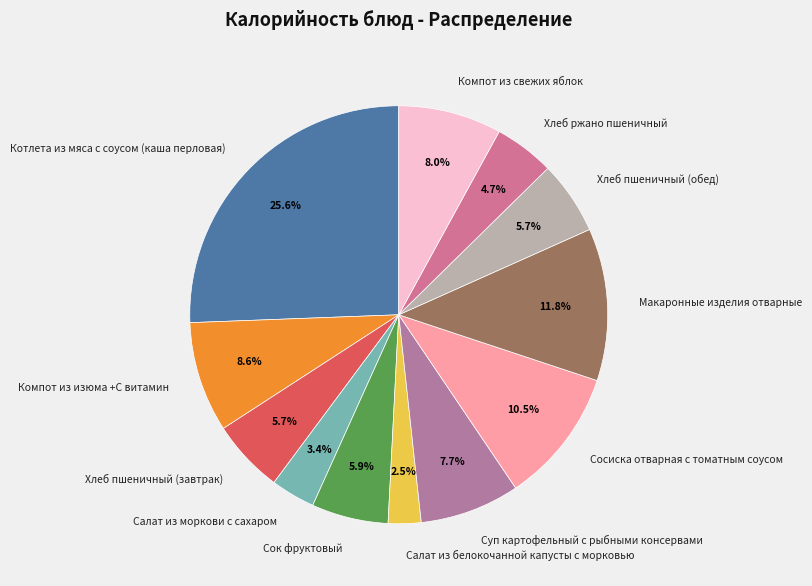

Count the number of slices in the pie.

12